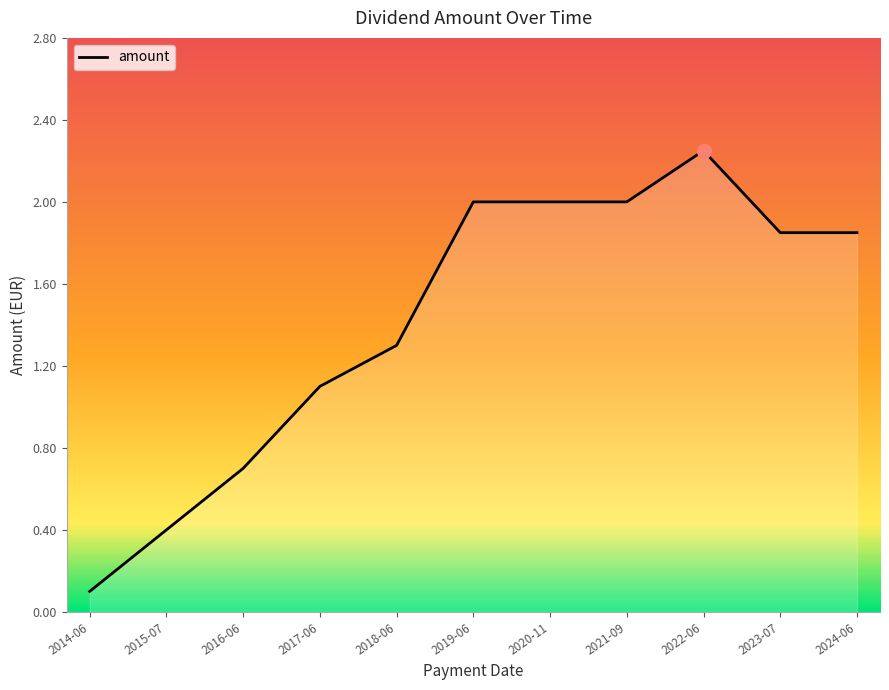

At which category does the chart reach its minimum across all series?

2014-06